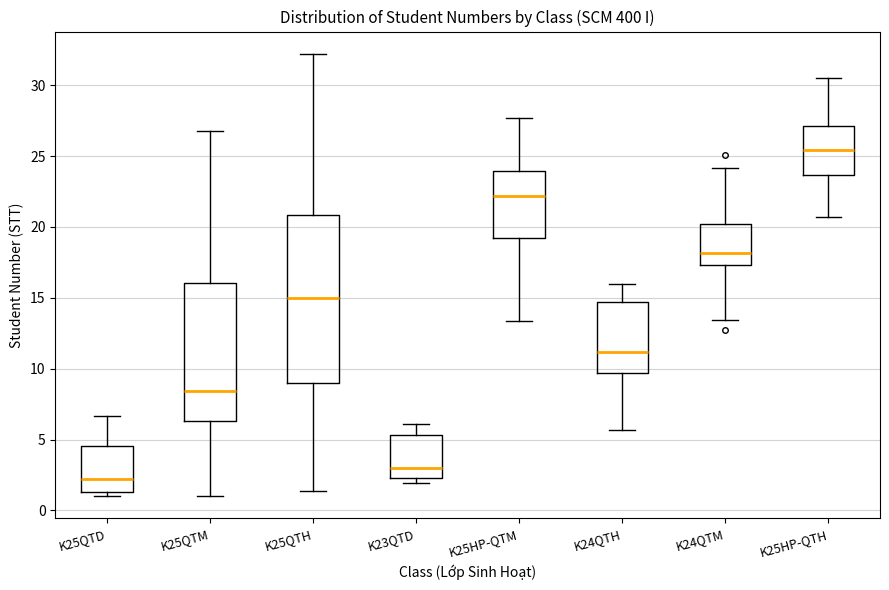

Reading left to right, transcribe this box plot: for each box, give where its median line is, the range the box spans, and where its two whiskers end, as read against the y-axis. The values are not printed on the chart, so give them approximately, as read against the axis.

K25QTD: median 2.0, box 1.5 to 4.5, whiskers 1.0 to 6.5
K25QTM: median 8.5, box 6.5 to 16.0, whiskers 1.0 to 27.0
K25QTH: median 15.0, box 9.0 to 21.0, whiskers 1.5 to 32.0
K23QTD: median 3.0, box 2.5 to 5.5, whiskers 2.0 to 6.0
K25HP-QTM: median 22.0, box 19.0 to 24.0, whiskers 13.5 to 27.5
K24QTH: median 11.0, box 9.5 to 14.5, whiskers 5.5 to 16.0
K24QTM: median 18.0, box 17.5 to 20.0, whiskers 13.5 to 24.0
K25HP-QTH: median 25.5, box 23.5 to 27.0, whiskers 20.5 to 30.5